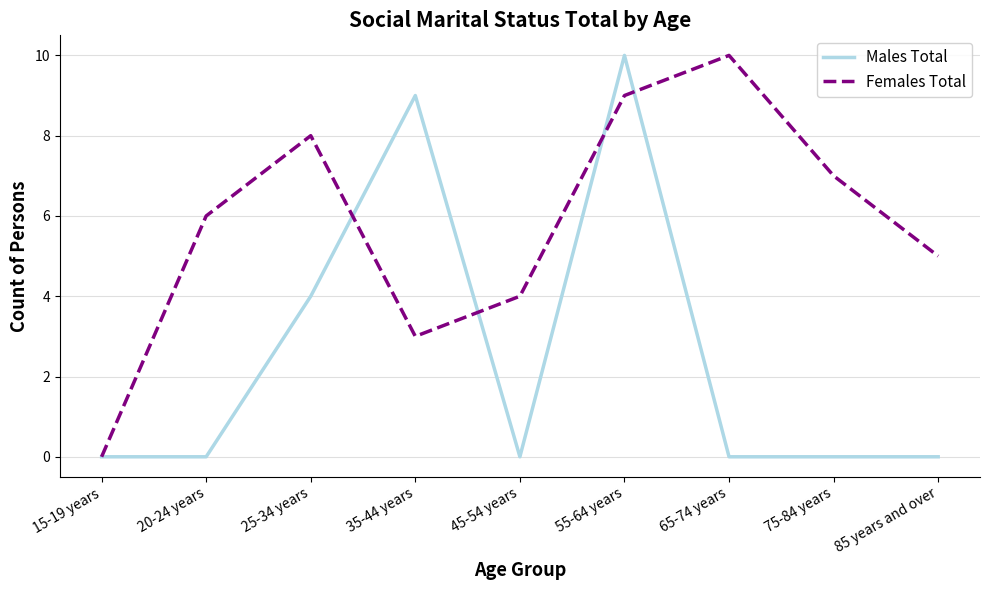

True or false: Females Total has a value of 9 at 55-64 years.

True